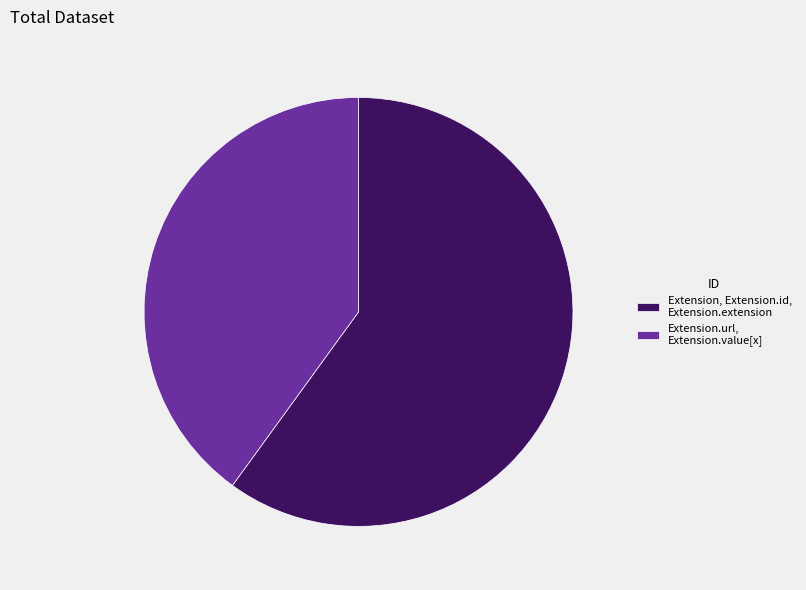

Approximately how many times larger is the value at Extension, Extension.id, Extension.extension compared to Extension.url, Extension.value[x]?

1.5